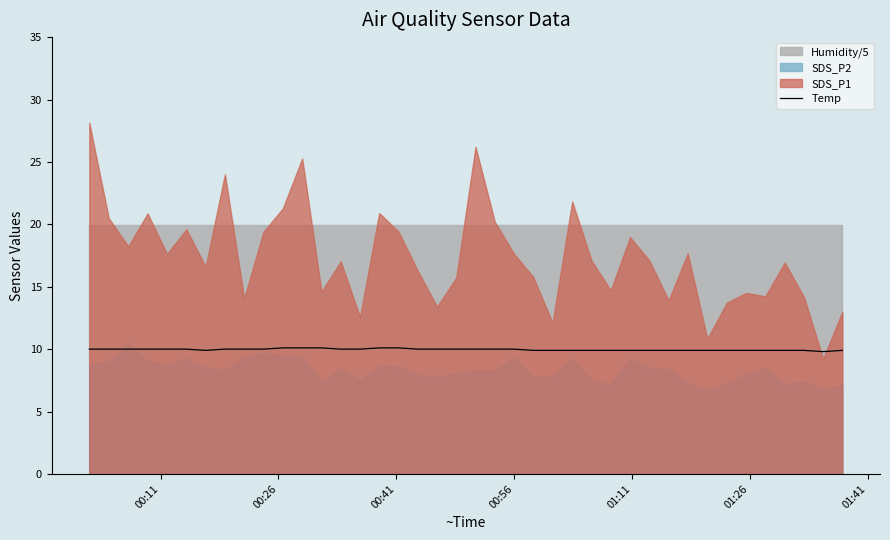

What is the sum of all values?

398.6